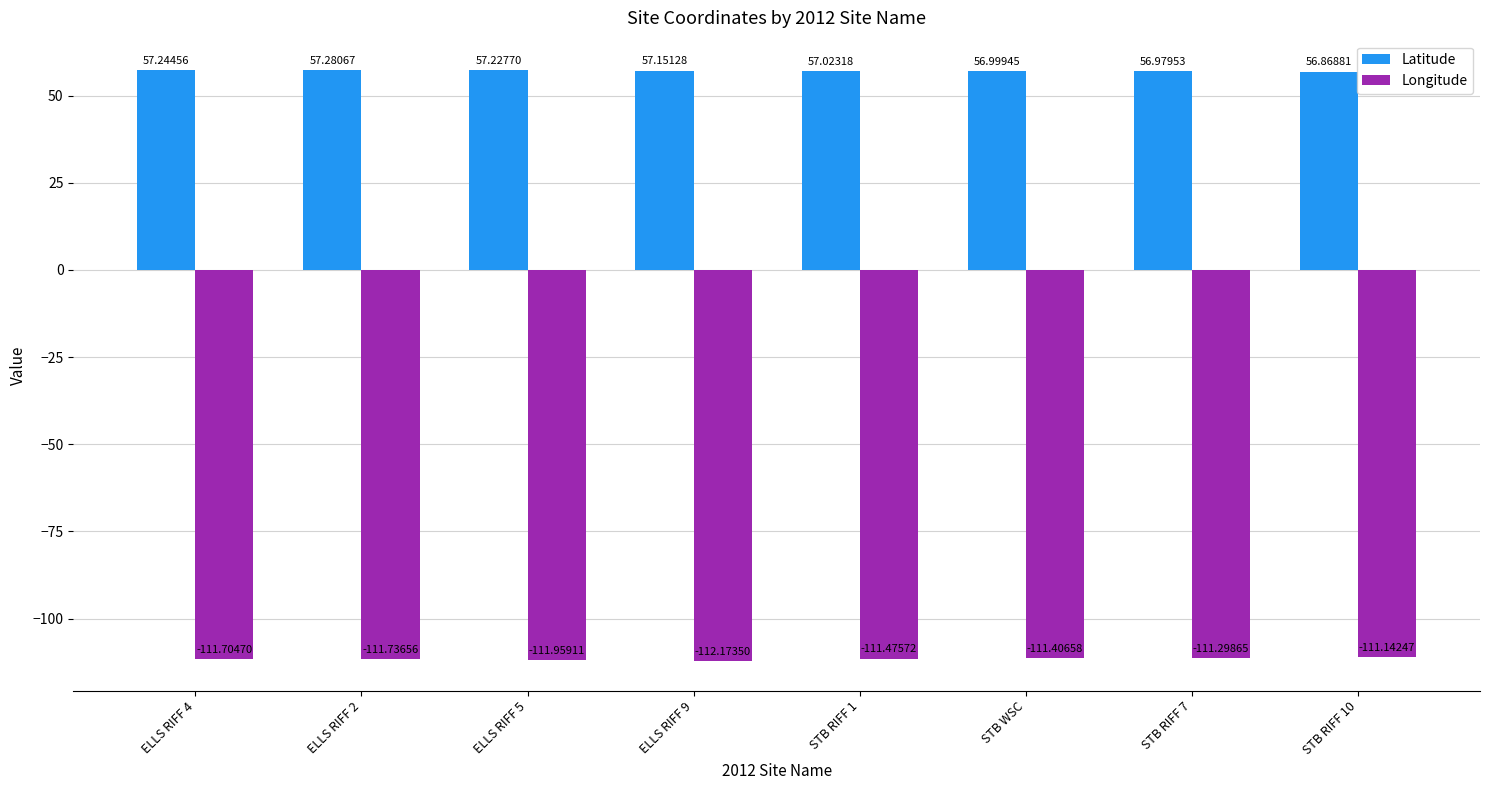

At which category does the chart reach its peak across all series?

ELLS RIFF 2